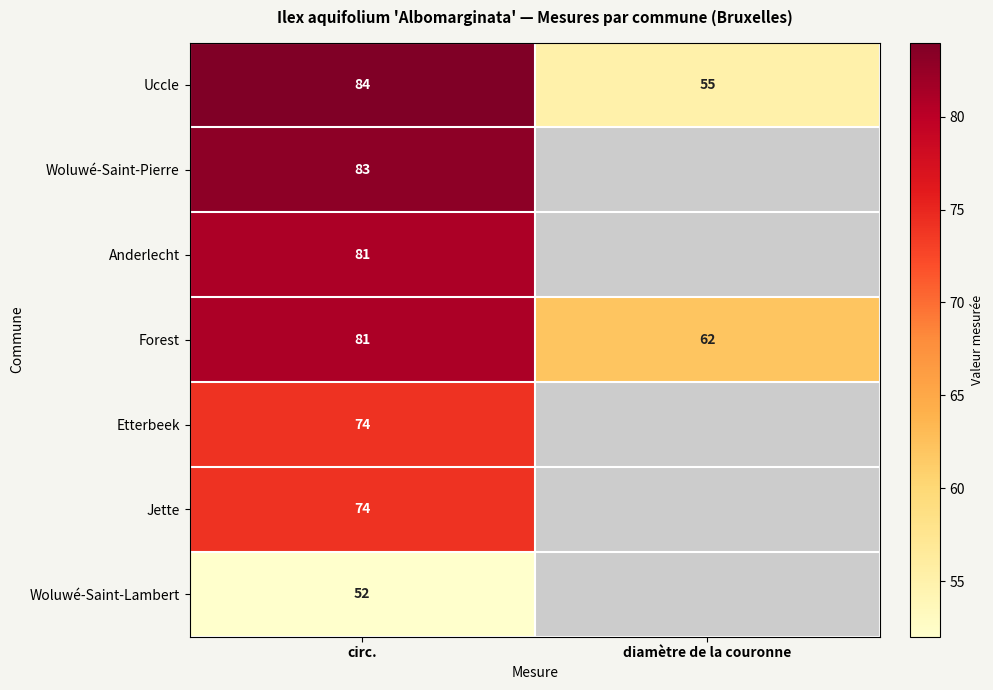

Which series has the widest spread of values?

Uccle